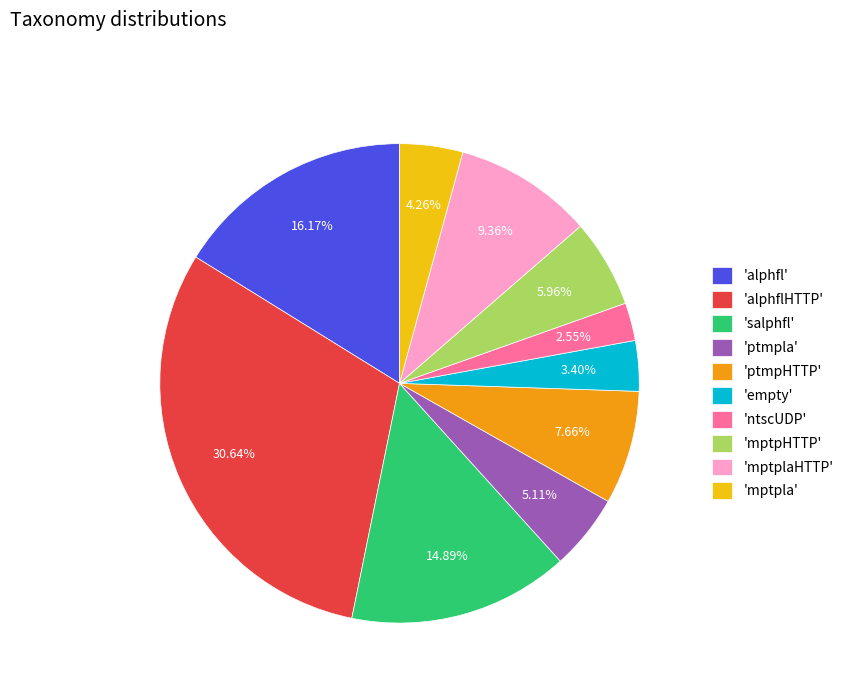

Is there any slice that represents more than half of the pie?

No